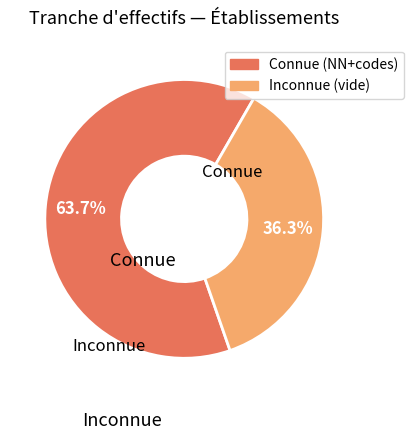

Does any single category account for the majority?

Yes